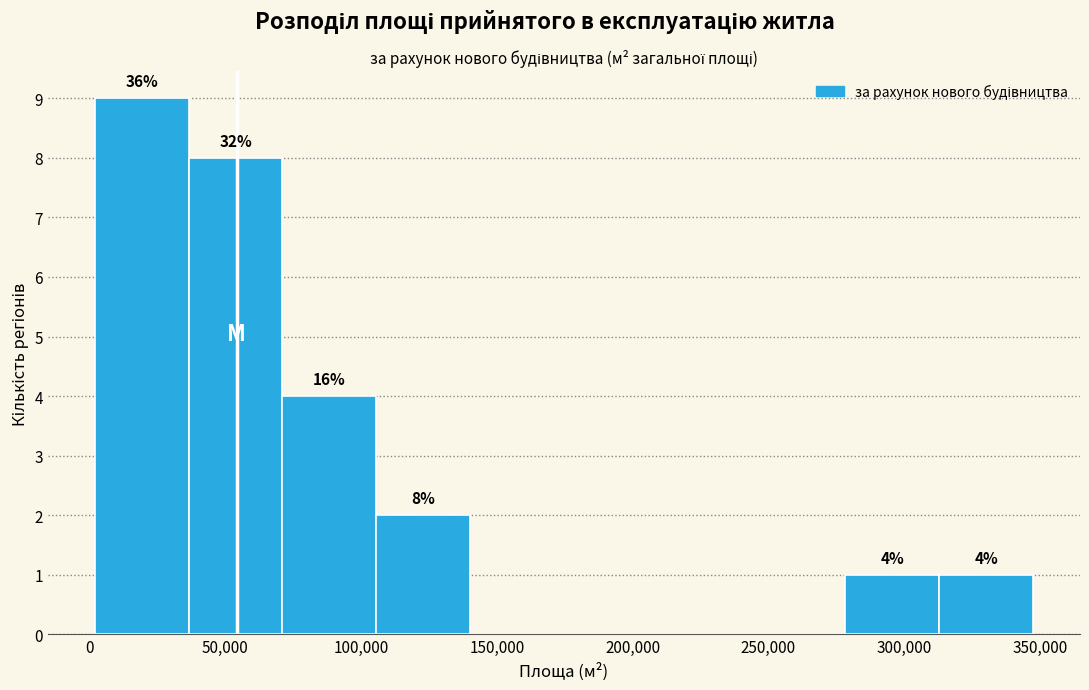

Over which range of the x-axis is the bar tallest?

0 to 35000